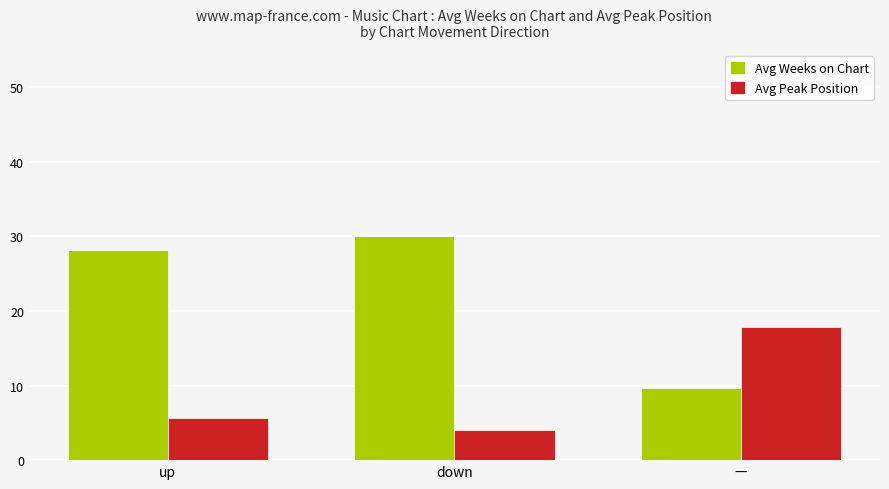

What is the value of the Avg Weeks on Chart bar at the 1st from the left?

28.2